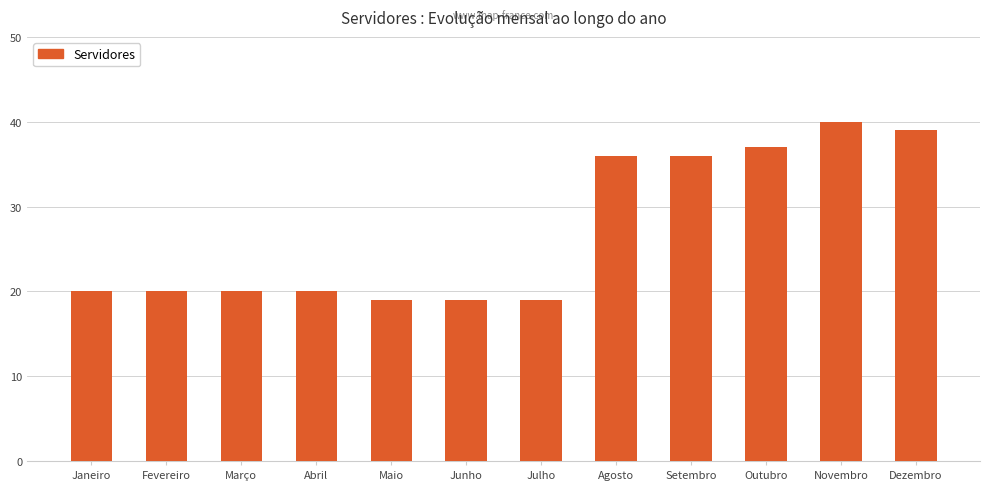

The value at Novembro is 53. True or false?

False